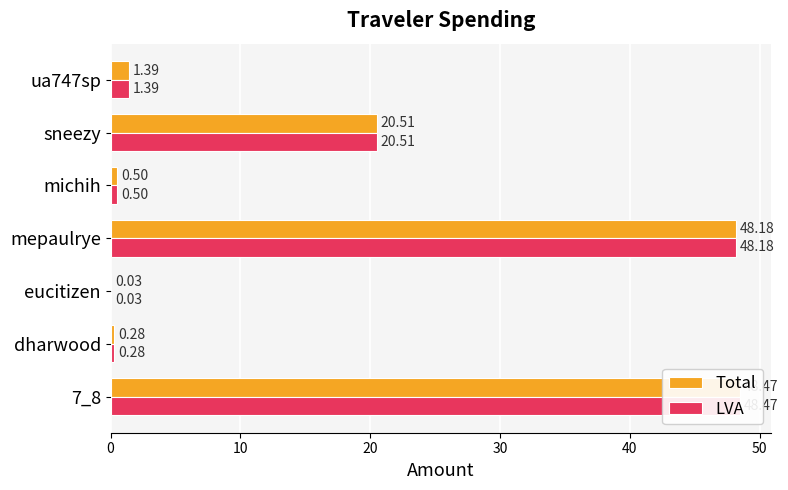

Reading left to right, list all the values displayed in this chart.

Total: 48.5	0.3	0.0	48.2	0.5	20.5	1.4
LVA: 48.5	0.3	0.0	48.2	0.5	20.5	1.4